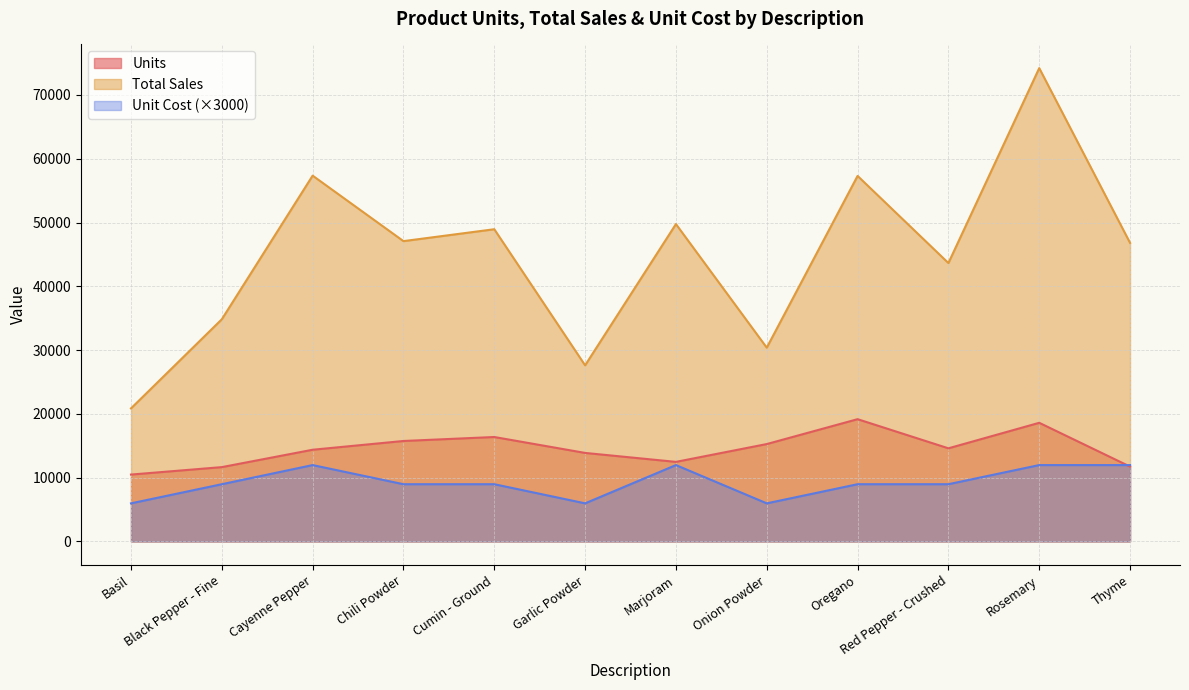

At how many categories does at least one series exceed 6275?

12